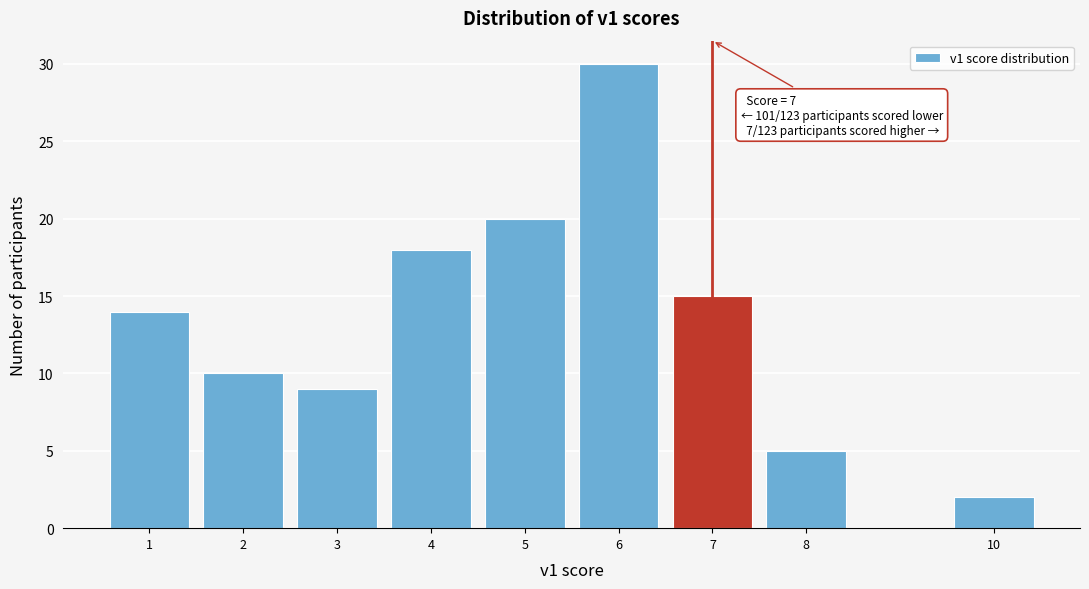

Reading left to right, transcribe all the data shown in this chart.

1=14	2=10	3=9	4=18	5=20	6=30	7=15	8=5	10=2